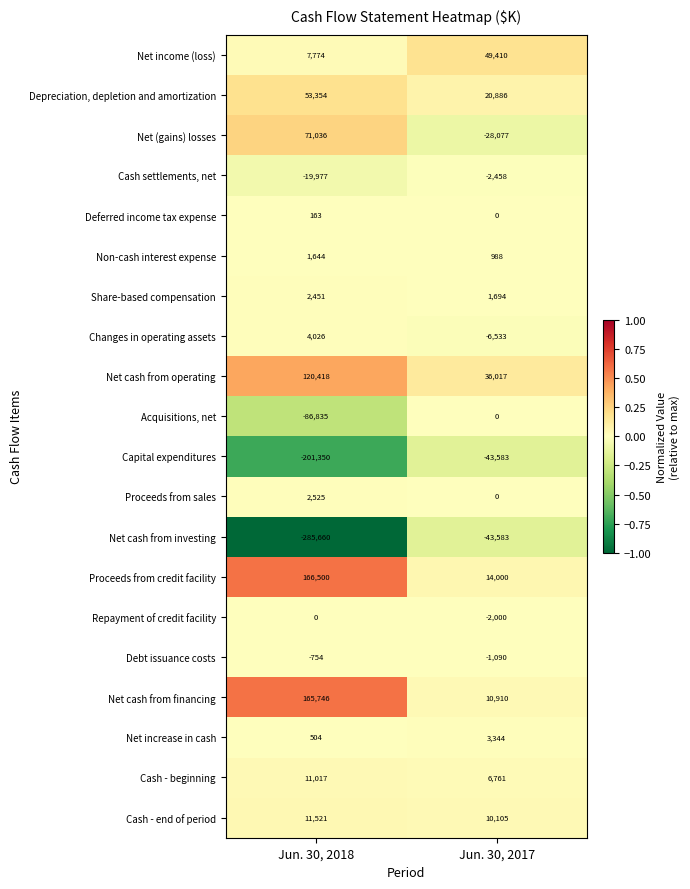

At Jun. 30, 2018, list the series in order from smallest to largest.

Net cash from investing, Capital expenditures, Acquisitions, net, Cash settlements, net, Debt issuance costs, Repayment of credit facility, Deferred income tax expense, Net increase in cash, Non-cash interest expense, Share-based compensation, Proceeds from sales, Changes in operating assets, Net income (loss), Cash - beginning, Cash - end of period, Depreciation, depletion and amortization, Net (gains) losses, Net cash from operating, Net cash from financing, Proceeds from credit facility